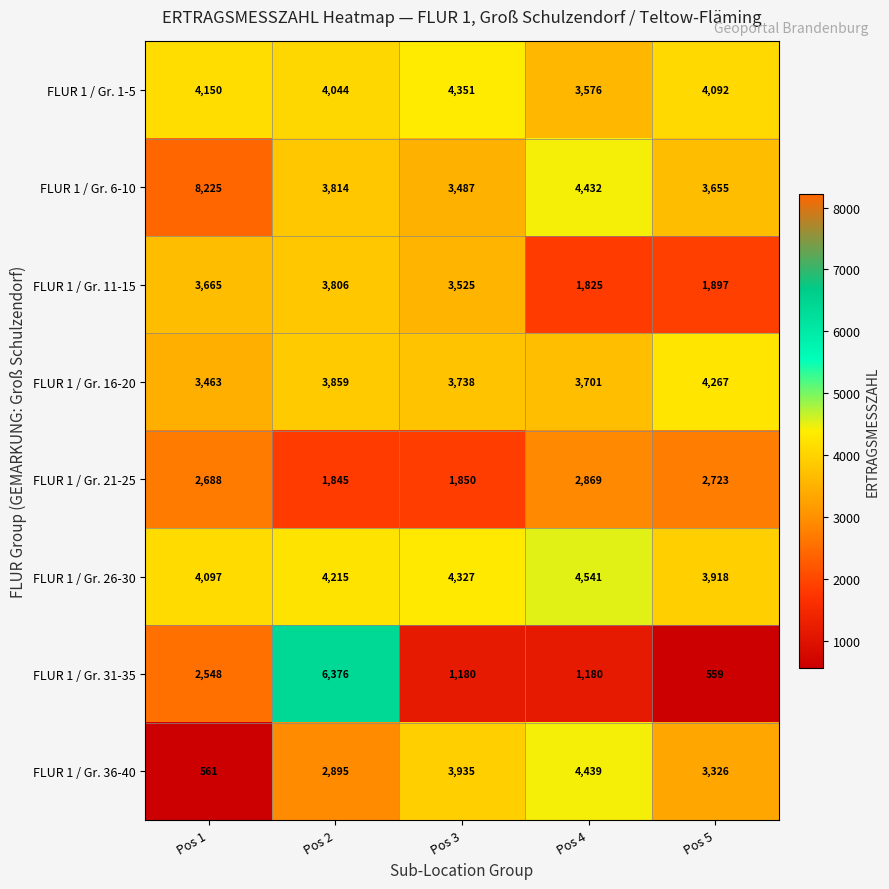

Rank the series by their maximum value, from highest to lowest.

FLUR 1 / Gr. 6-10, FLUR 1 / Gr. 31-35, FLUR 1 / Gr. 26-30, FLUR 1 / Gr. 36-40, FLUR 1 / Gr. 1-5, FLUR 1 / Gr. 16-20, FLUR 1 / Gr. 11-15, FLUR 1 / Gr. 21-25